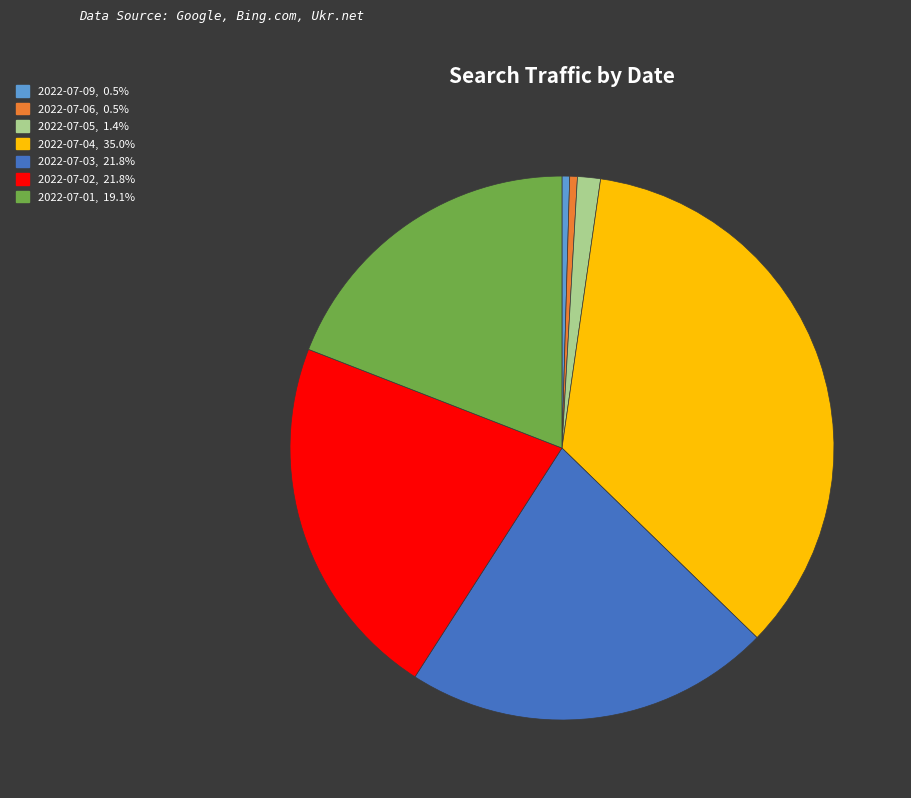

Does 2022-07-03, 21.8% account for over 50% of the chart?

No